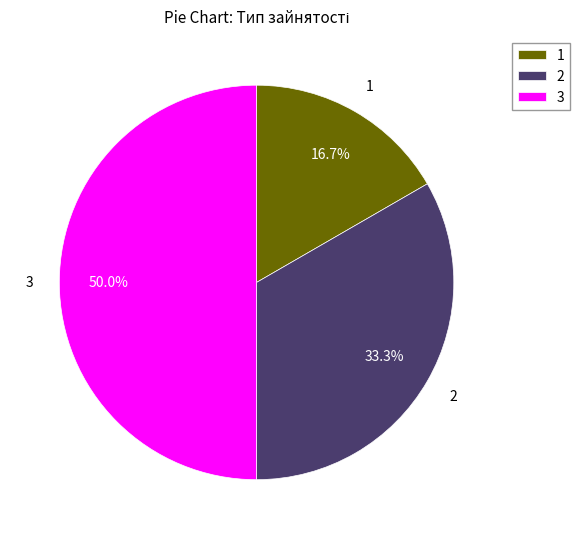

What is the ratio of the value at 1 to the value at 2?

0.5